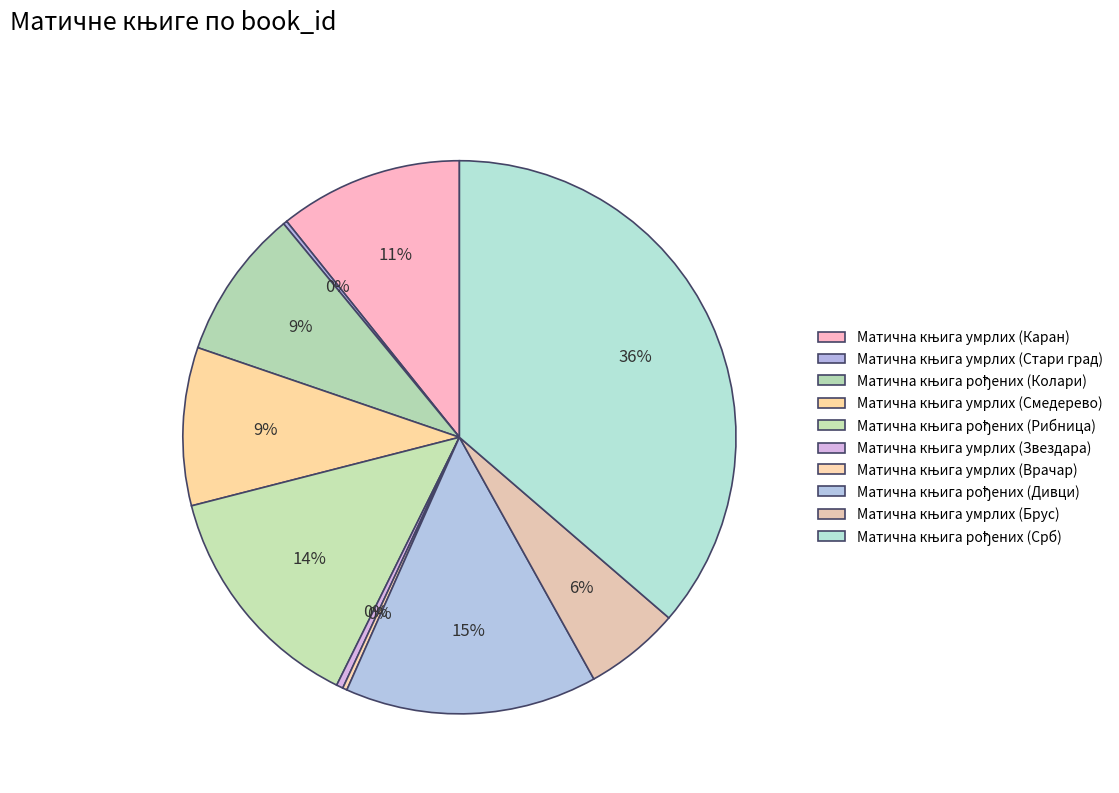

Is it true that Матична књига умрлих (Врачар) is 0% of the pie?

True